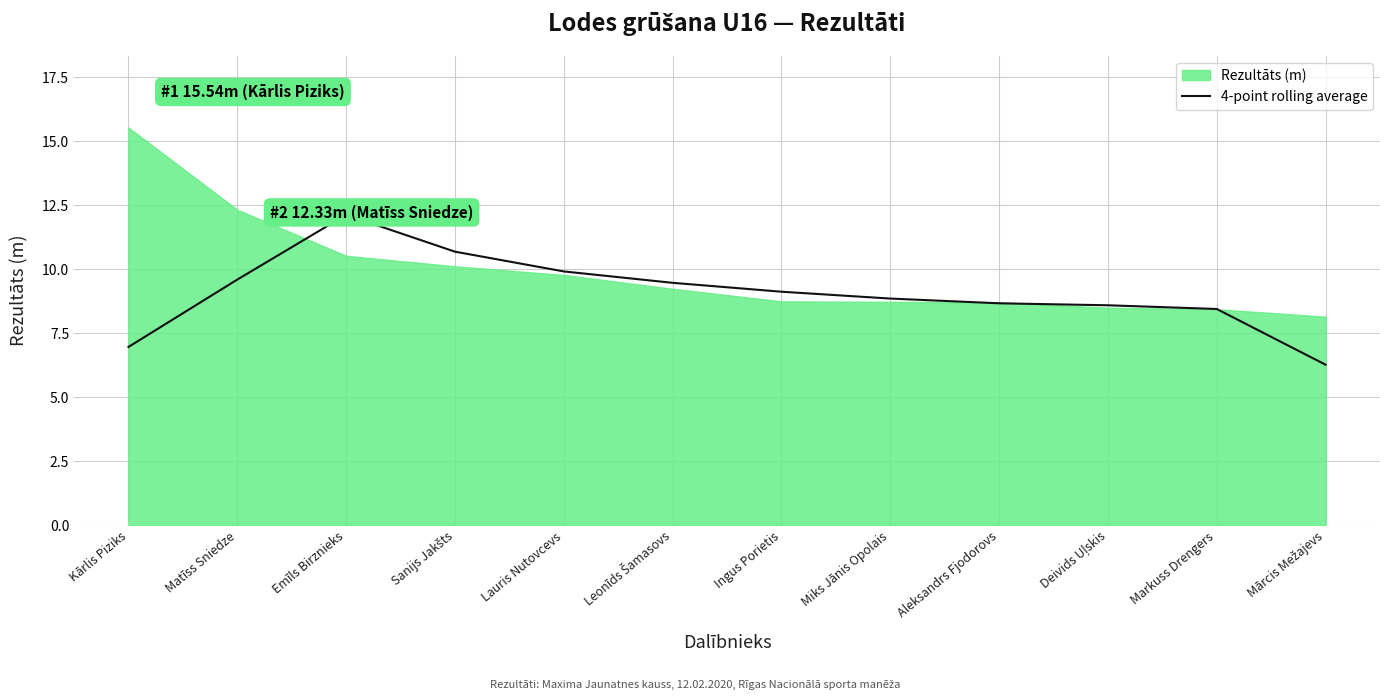

What is the highest value of the 4-point rolling average series?

12.1